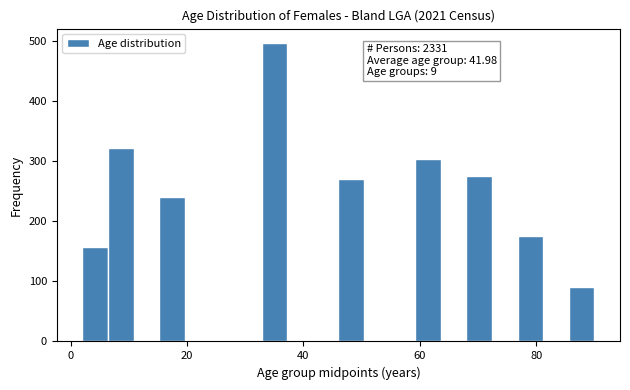

Read against the x-axis, roughly where is the centre of the tallest bar?

36